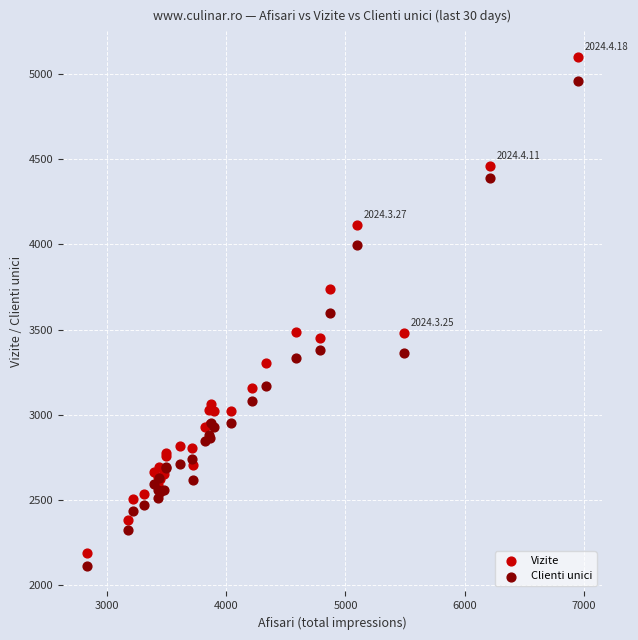

Which series has the widest spread of Y values?

Vizite